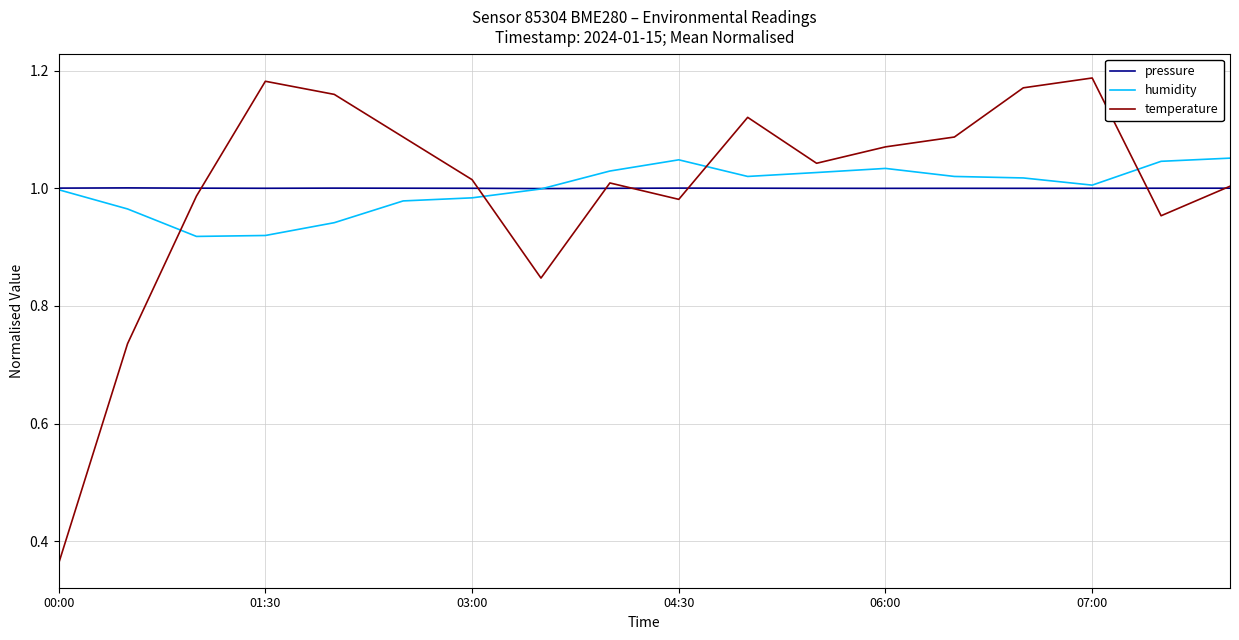

True or false: temperature and humidity cross at least once.

True